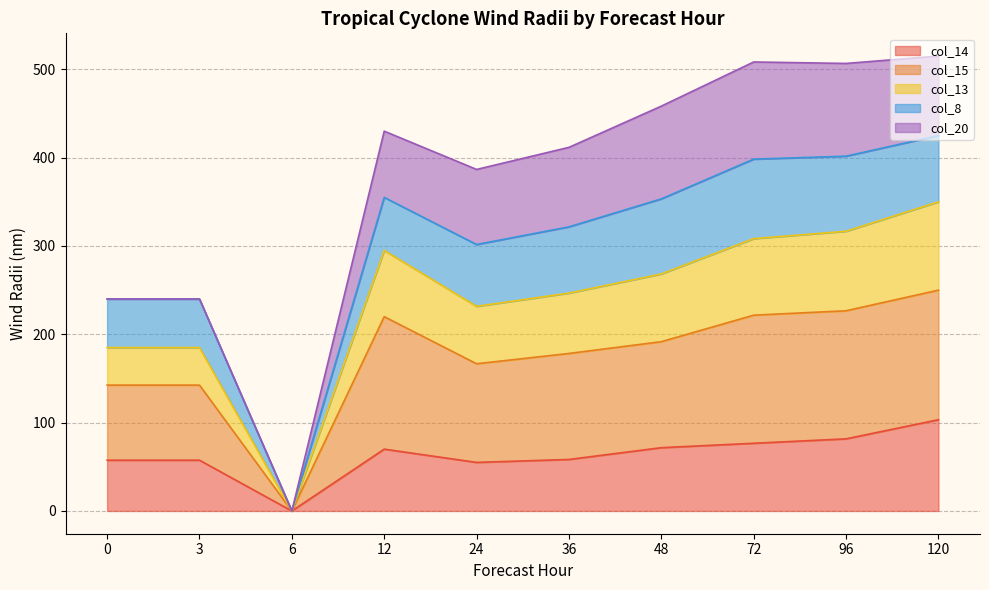

What is the total value across all series at 72?

508.3